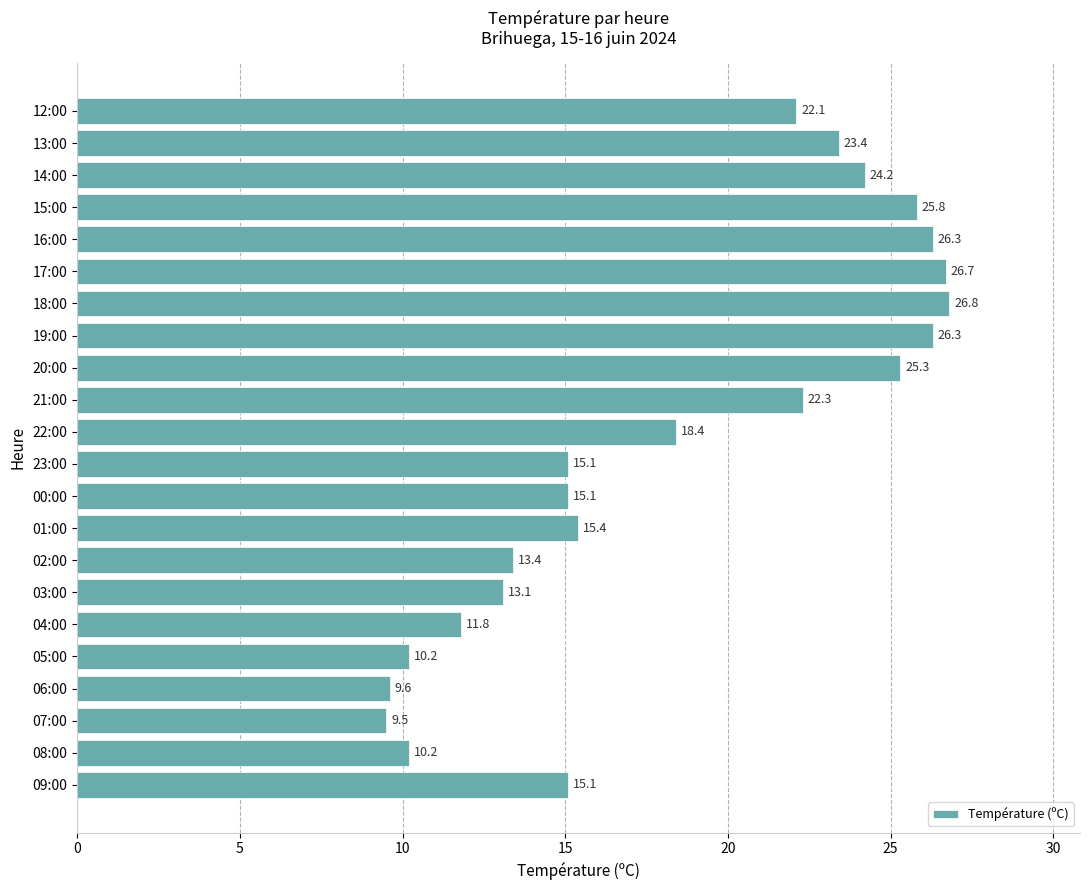

Where is the data nearest to the value 18?

22:00